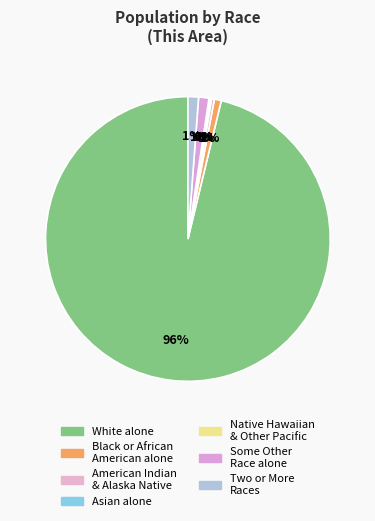

To the nearest percent, what is the difference between the largest and smallest slice percentages?

96%